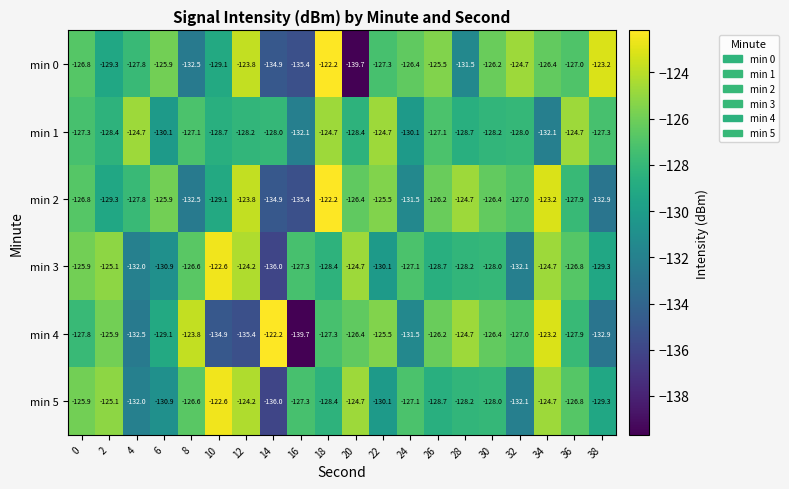

What is the approximate value of min 0 at 20?

-139.7